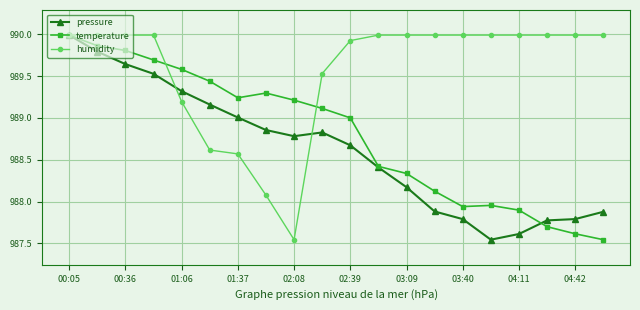

What is the value of the temperature point at the 11th from the left?

989.0